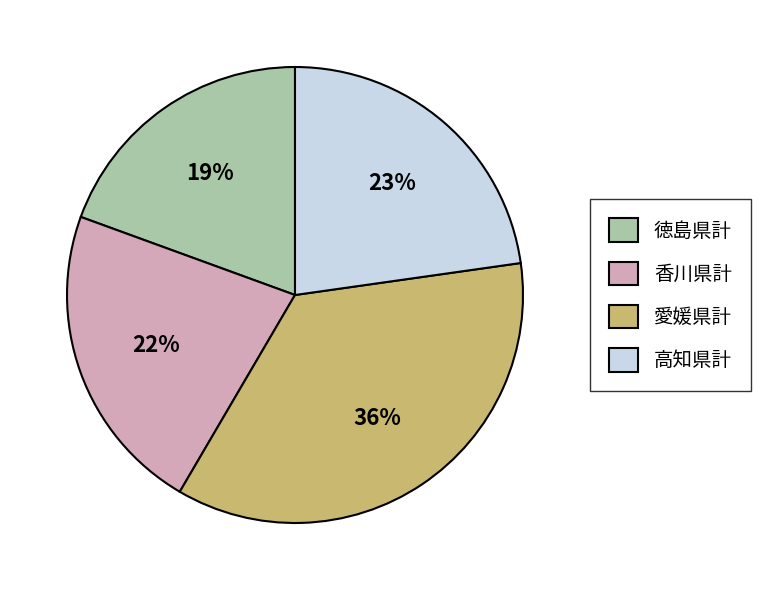

To the nearest percent, what is the combined percentage of 徳島県計 and 愛媛県計?

55%